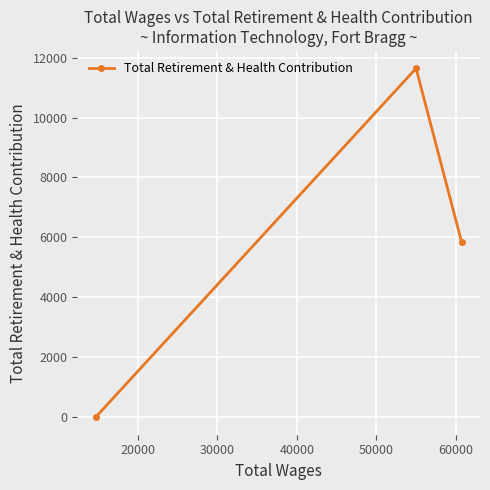

What is the sum of all values?

17472